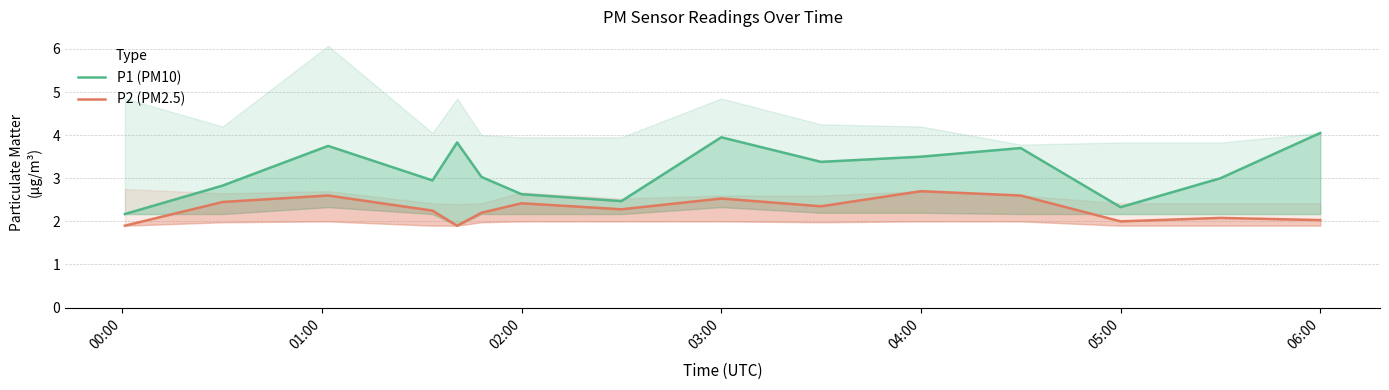

Which series has the largest total across all categories?

P1 (PM10)